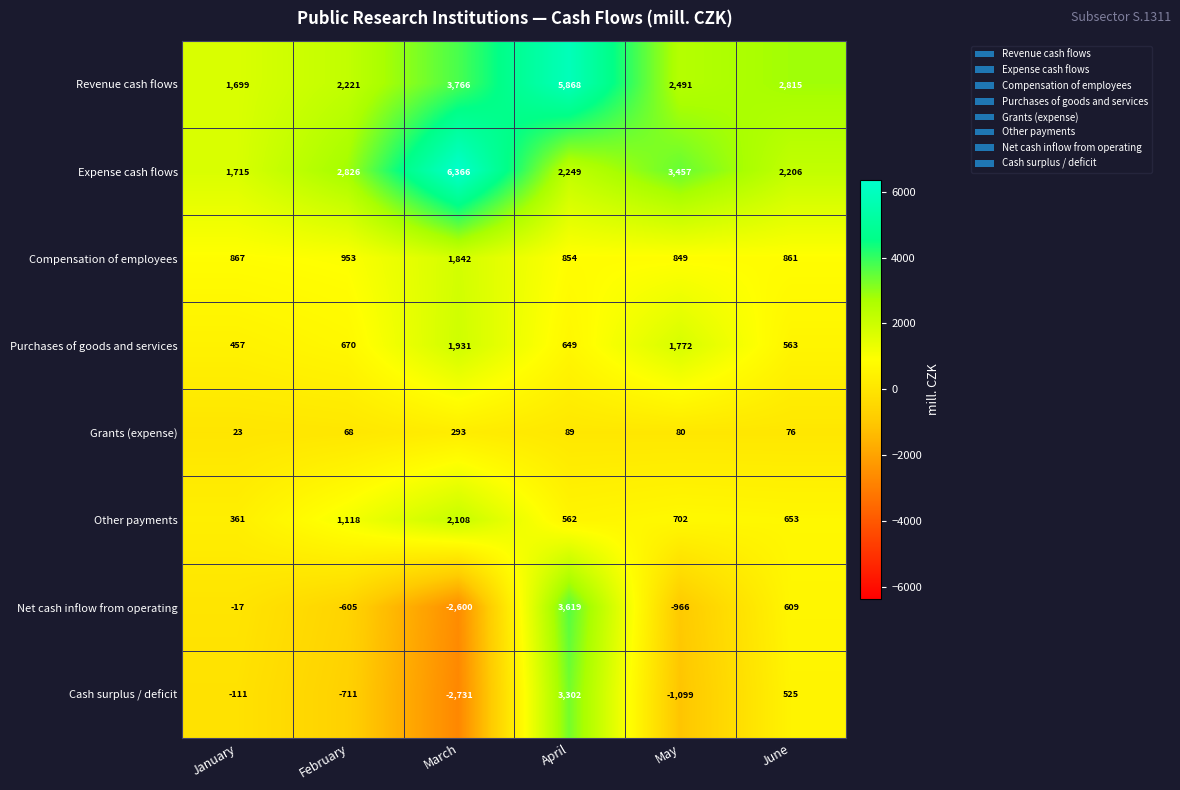

What is the difference between the second highest and second lowest values in the Grants (expense) series?

21